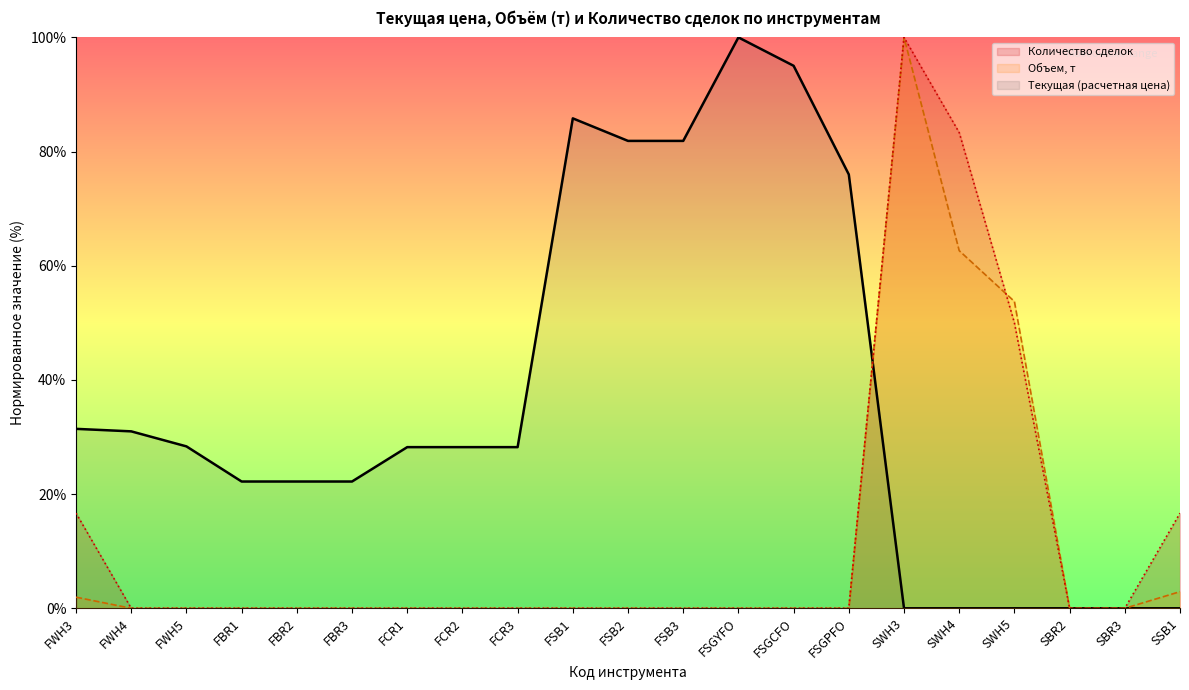

What is the value of the Текущая (расчетная цена) point at the 8th from the left?

28.2